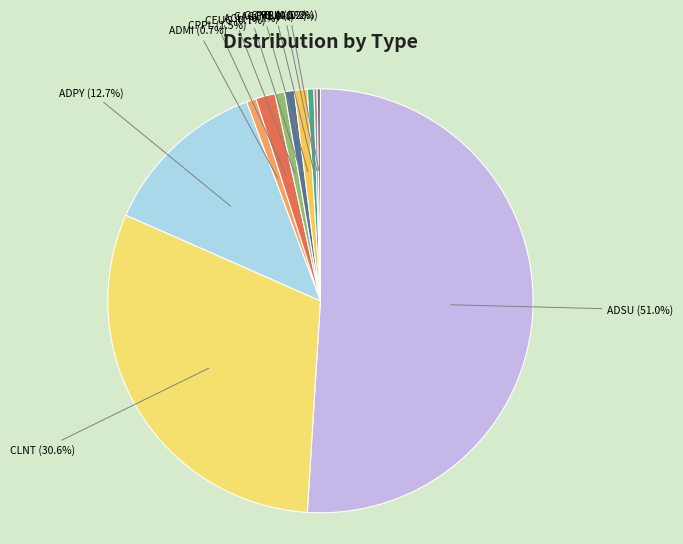

Approximately how many times larger is the value at CEUG compared to CPPL?

0.5